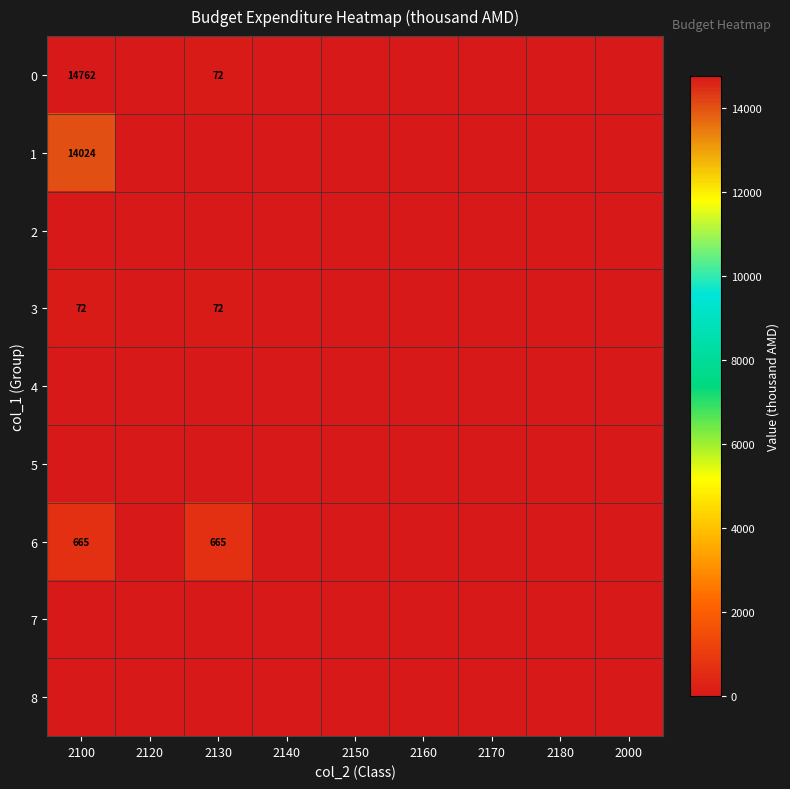

How many data points does each series have?

9